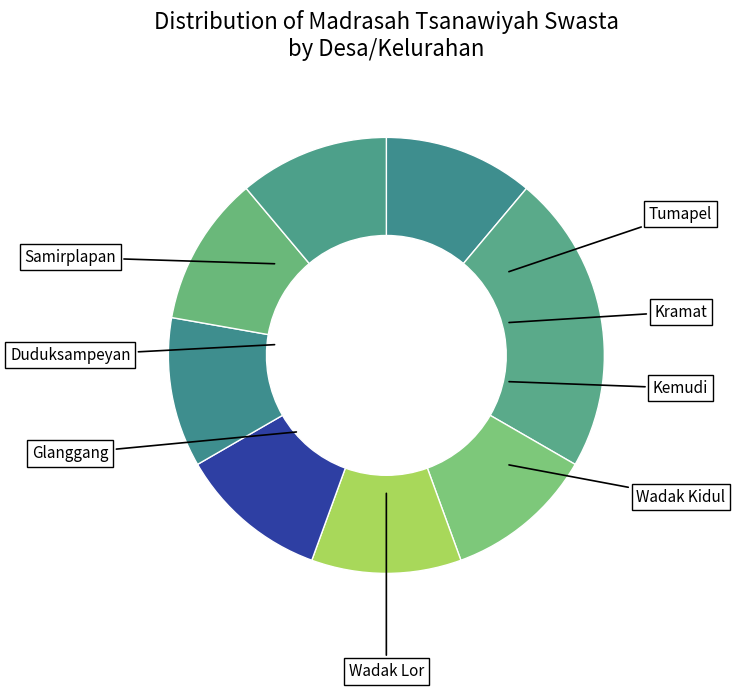

Does Glanggang account for over 50% of the chart?

No